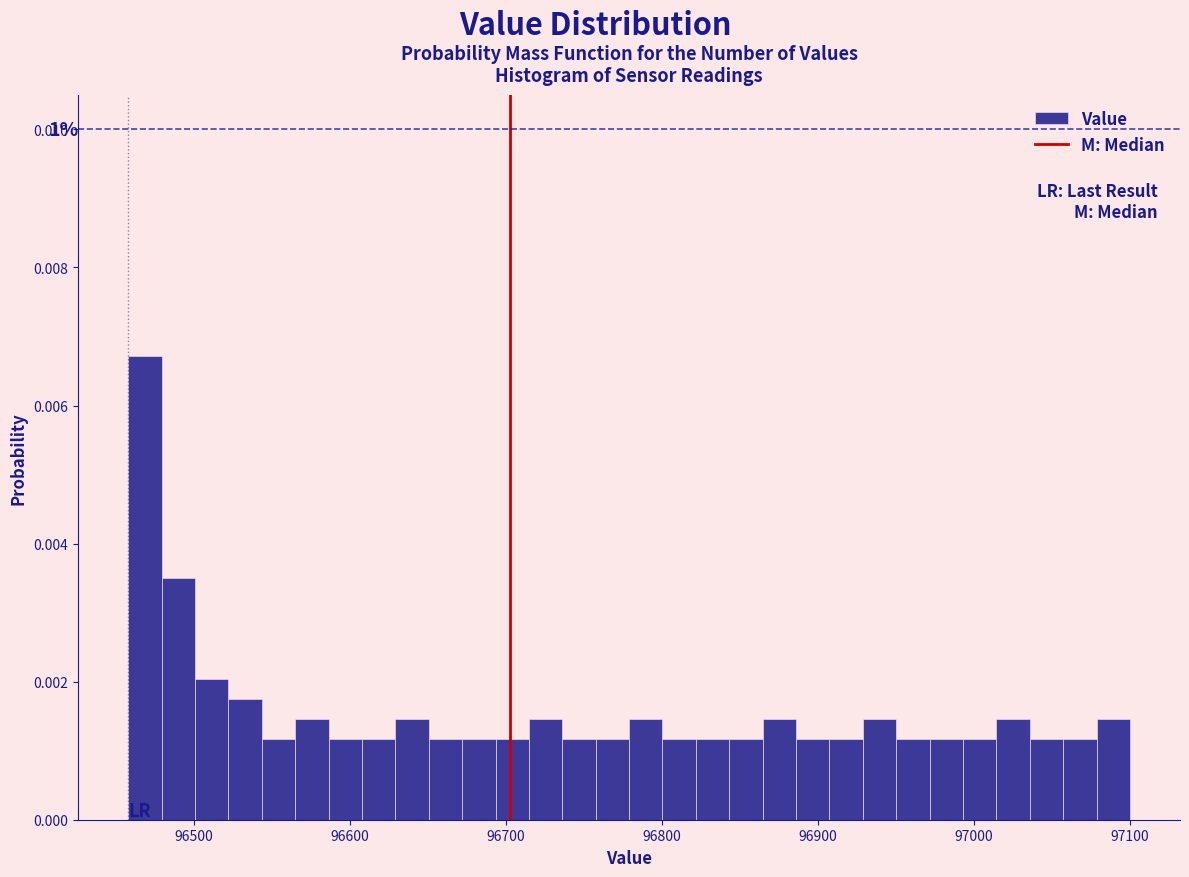

Around what value on the x-axis is the tallest bar? Give the approximate position of its centre, as read against the axis.

96470